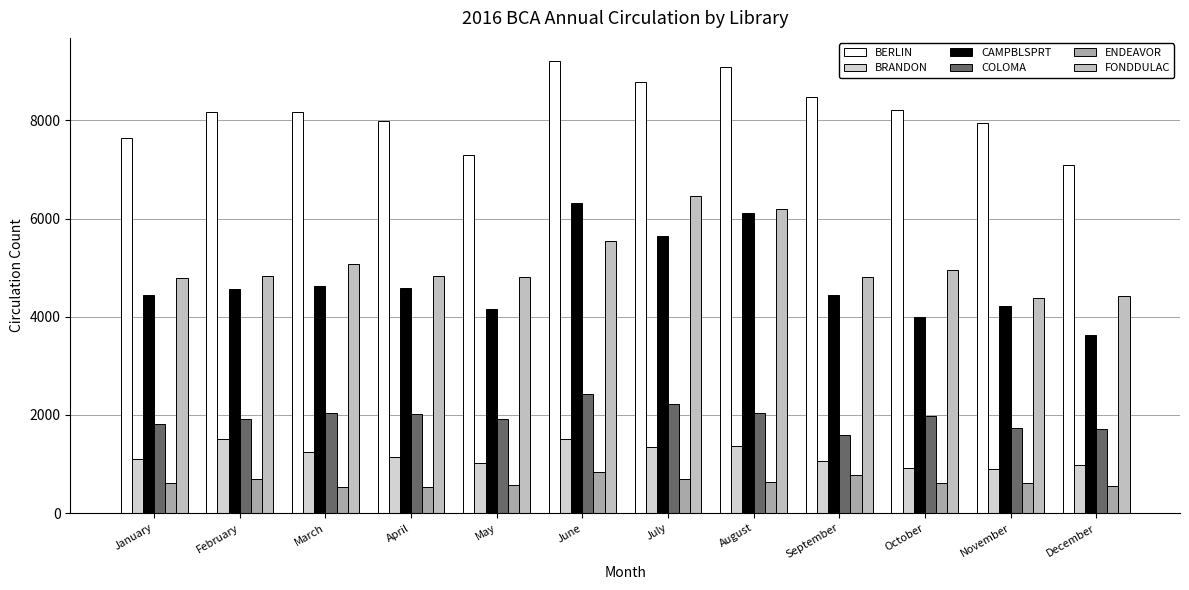

Which series has the largest total across all categories?

BERLIN